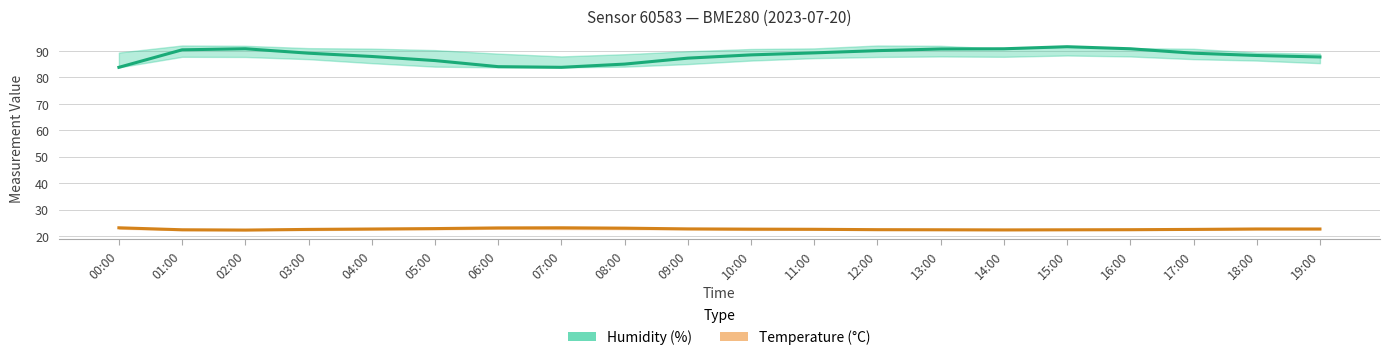

Reading left to right, extract all data points from this chart.

Humidity (%): 00:00=83.8	01:00=90.4	02:00=90.8	03:00=89.2	04:00=87.9	05:00=86.4	06:00=84.1	07:00=83.8	08:00=85.0	09:00=87.3	10:00=88.5	11:00=89.3	12:00=90.1	13:00=90.7	14:00=90.8	15:00=91.6	16:00=90.8	17:00=89.2	18:00=88.3	19:00=87.7
Temperature (°C): 00:00=23.2	01:00=22.4	02:00=22.3	03:00=22.6	04:00=22.7	05:00=22.9	06:00=23.1	07:00=23.2	08:00=23.0	09:00=22.8	10:00=22.7	11:00=22.6	12:00=22.5	13:00=22.4	14:00=22.4	15:00=22.4	16:00=22.5	17:00=22.6	18:00=22.7	19:00=22.7